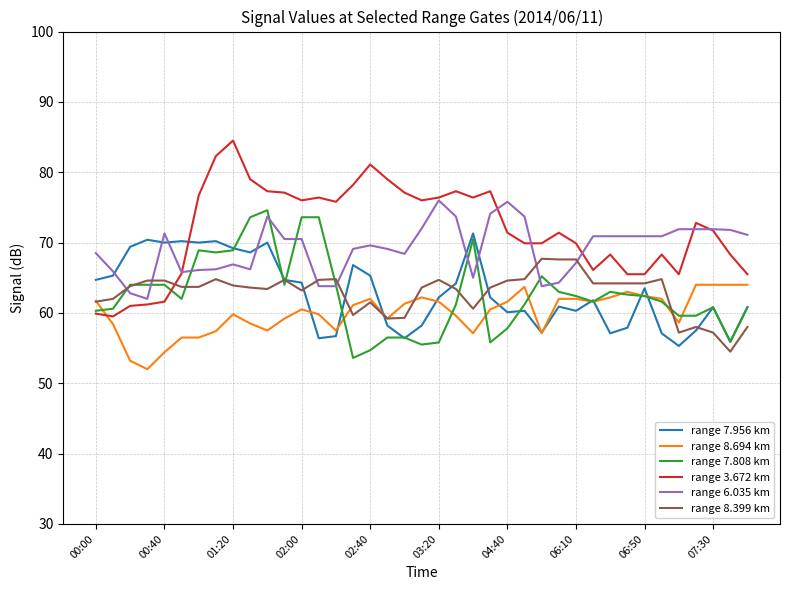

Which series has the largest range (max minus min)?

range 3.672 km